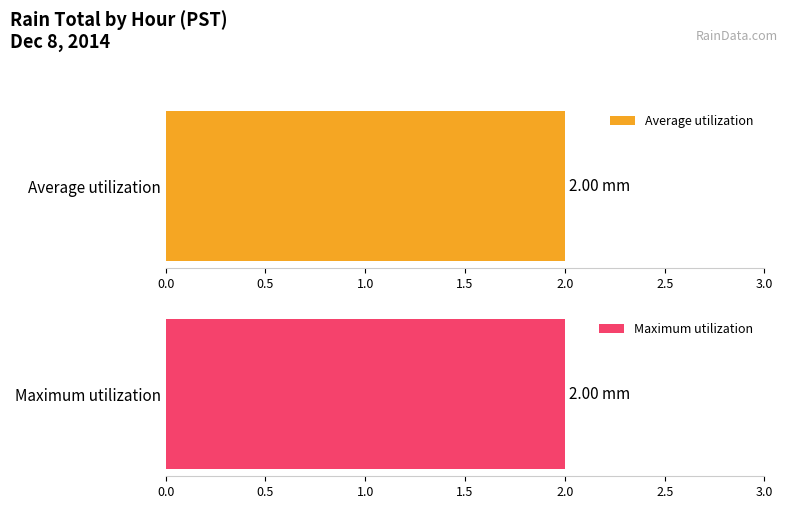

Is it true that Average utilization equals -0.1 at 12?

False